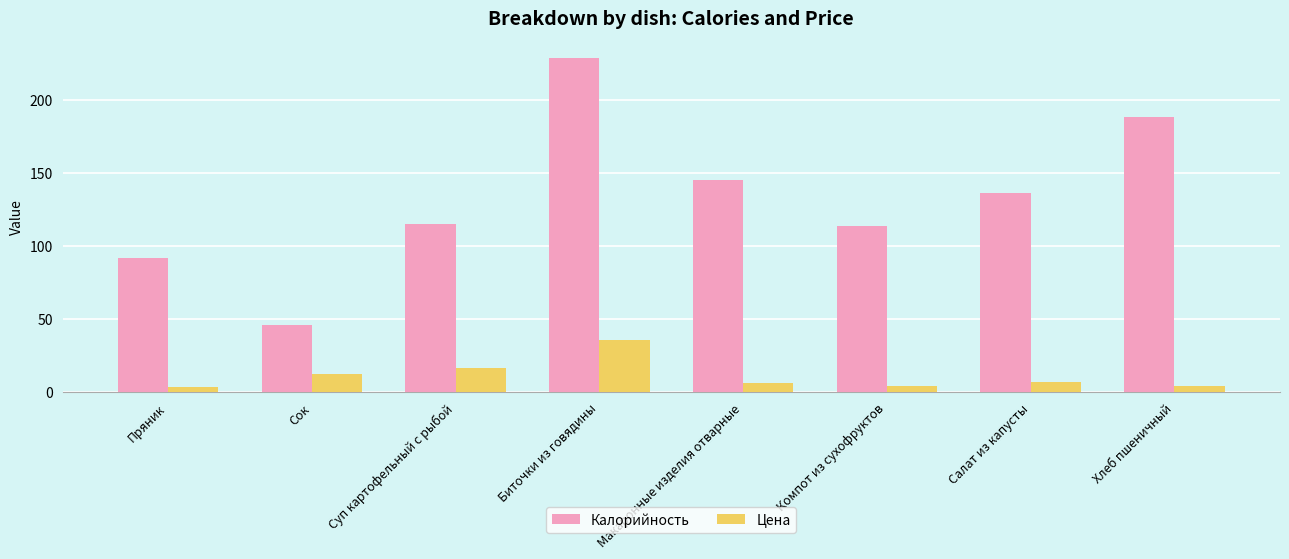

The Калорийность series shows 113.8 at Компот из сухофруктов. True or false?

True